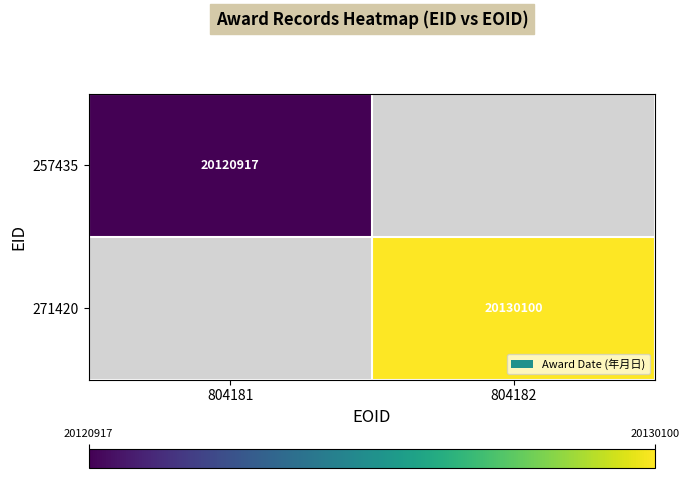

The 257435 series shows 35041841.7 at 804181. True or false?

False